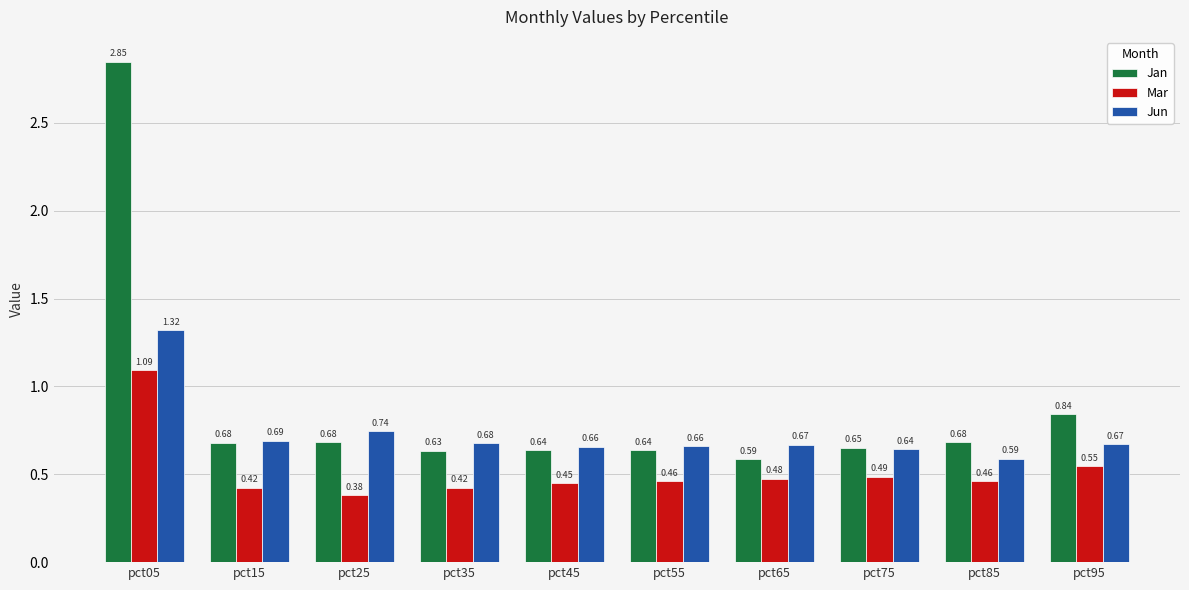

What is the sum of all Jun values?

7.3